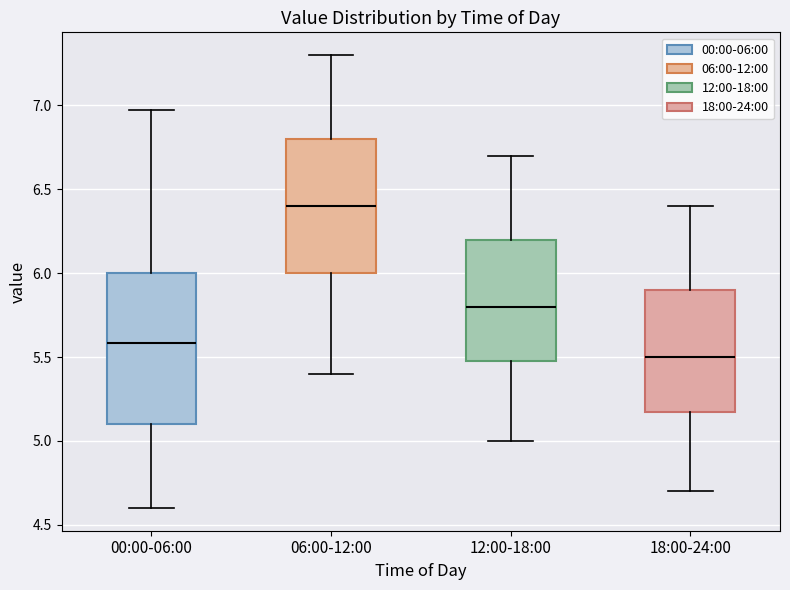

Reading left to right, read every box against the y-axis: the position of its median line, the range the box covers, and the ends of its whiskers. The values are not printed on the chart, so give them approximately, as read against the axis.

00:00-06:00: median 5.60, box 5.10 to 6.00, whiskers 4.60 to 6.95
06:00-12:00: median 6.40, box 6.00 to 6.80, whiskers 5.40 to 7.30
12:00-18:00: median 5.80, box 5.50 to 6.20, whiskers 5.00 to 6.70
18:00-24:00: median 5.50, box 5.20 to 5.90, whiskers 4.70 to 6.40